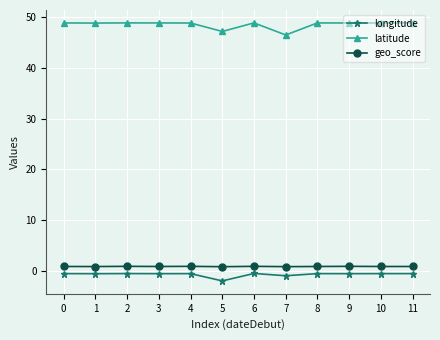

At how many categories does at least one series exceed 26?

12